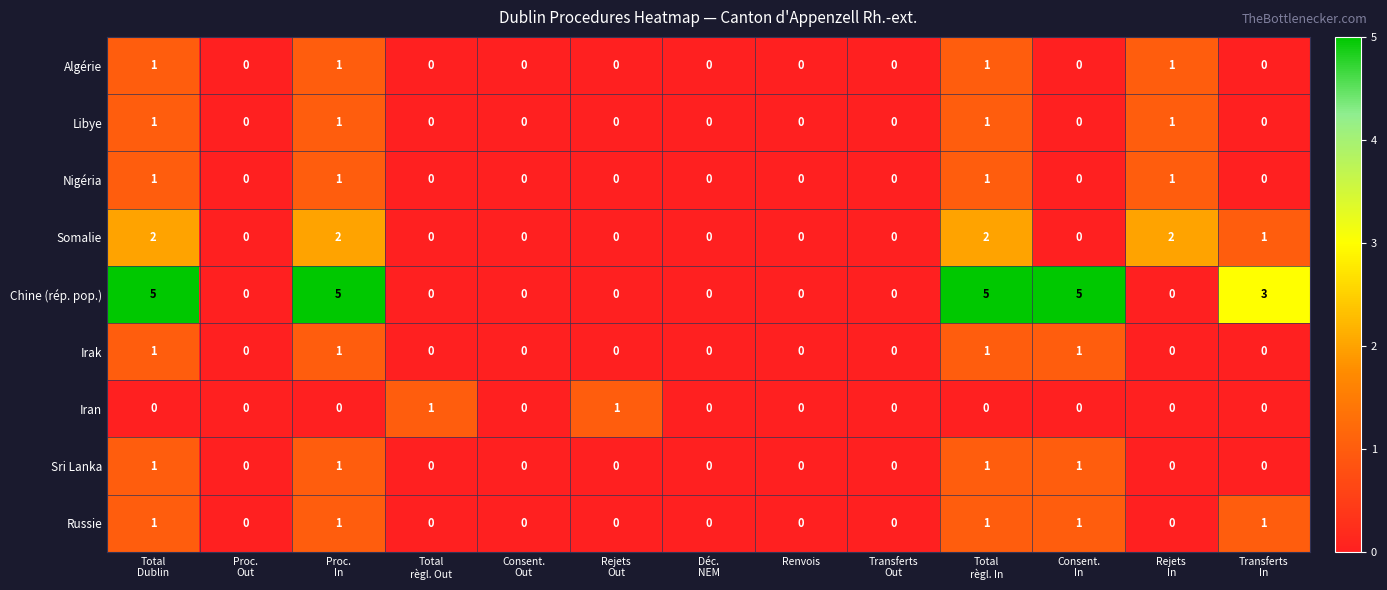

What is the maximum value for Chine (rép. pop.)?

5